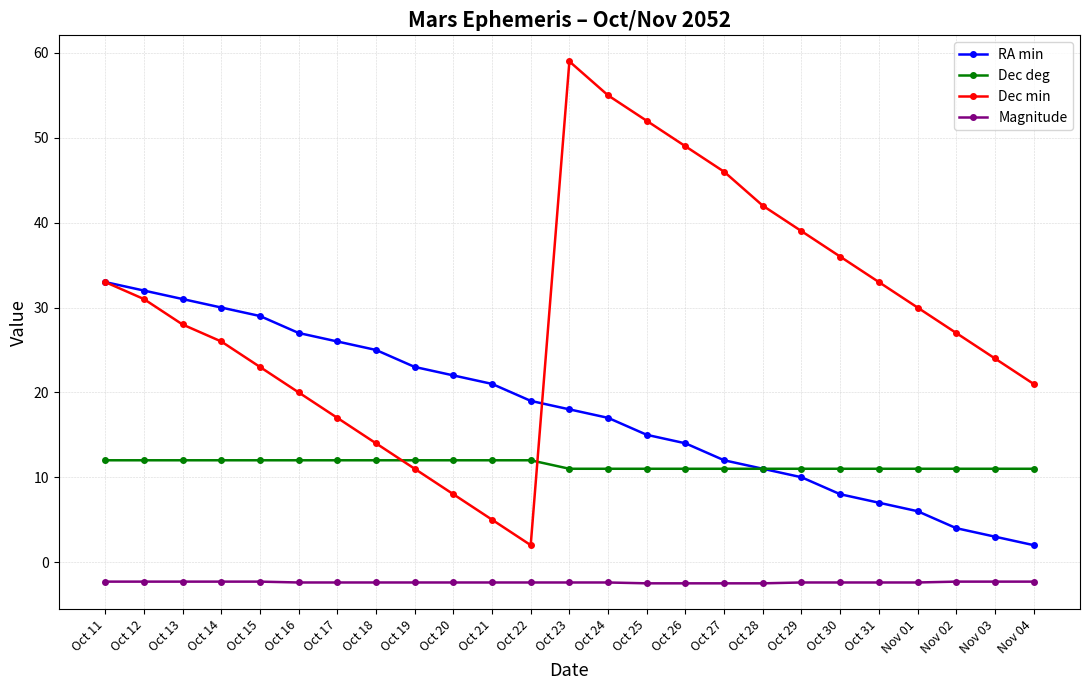

Which series has the largest total across all categories?

Dec min